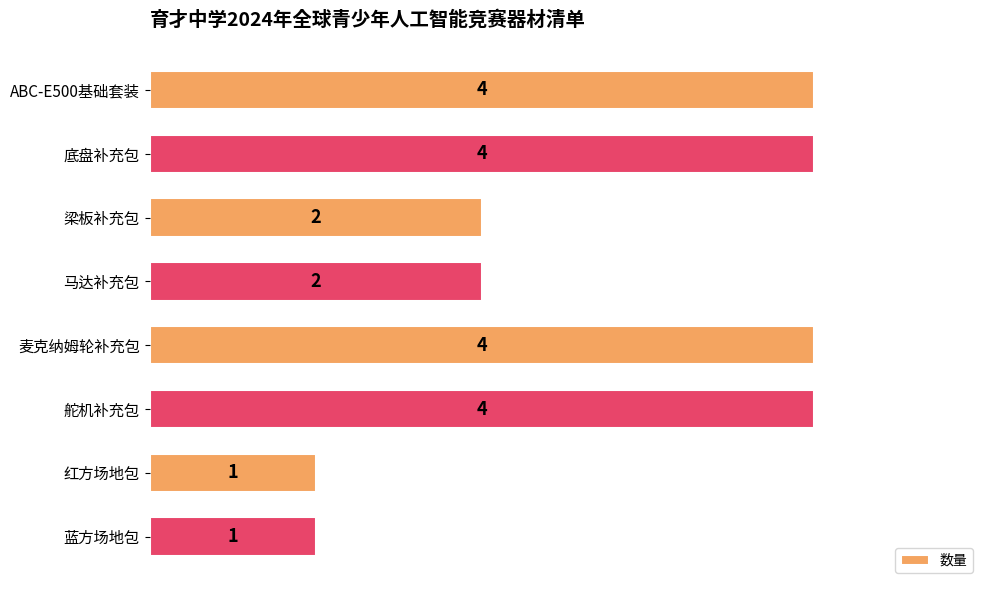

Does the chart contain stacked bars?

No